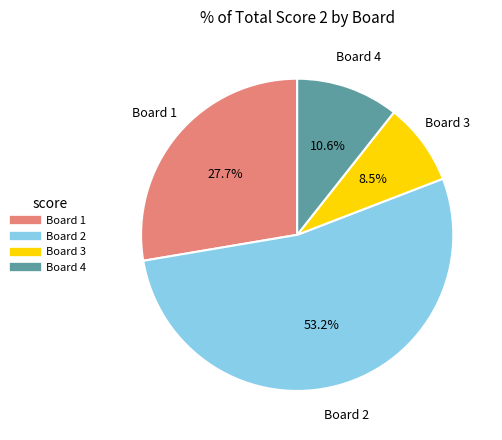

True or false: Board 4 accounts for 11% of the total.

True